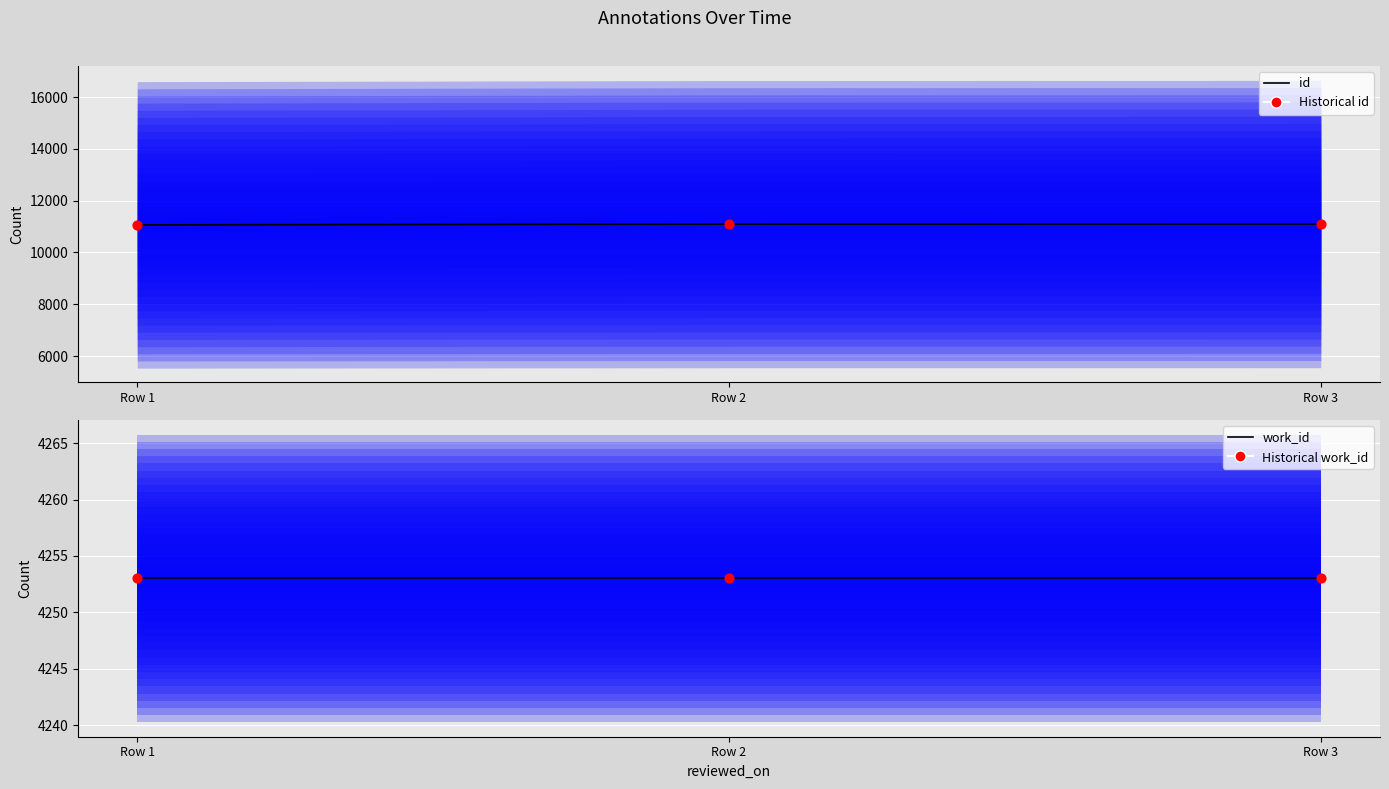

Approximately how many times larger is the value at Row 3 compared to Row 1?

1.0